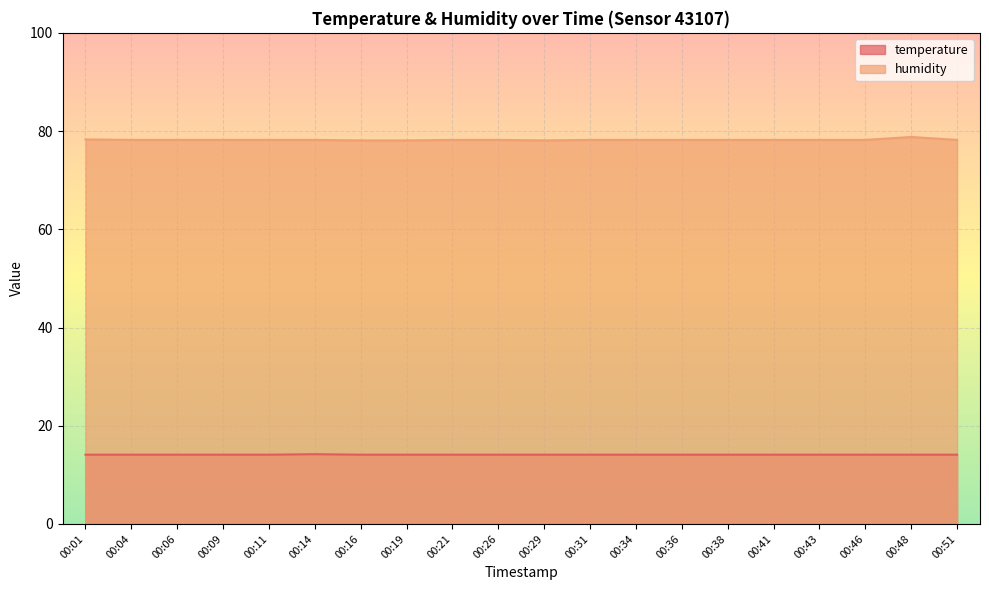

Read the temperature value at 00:43.

14.1